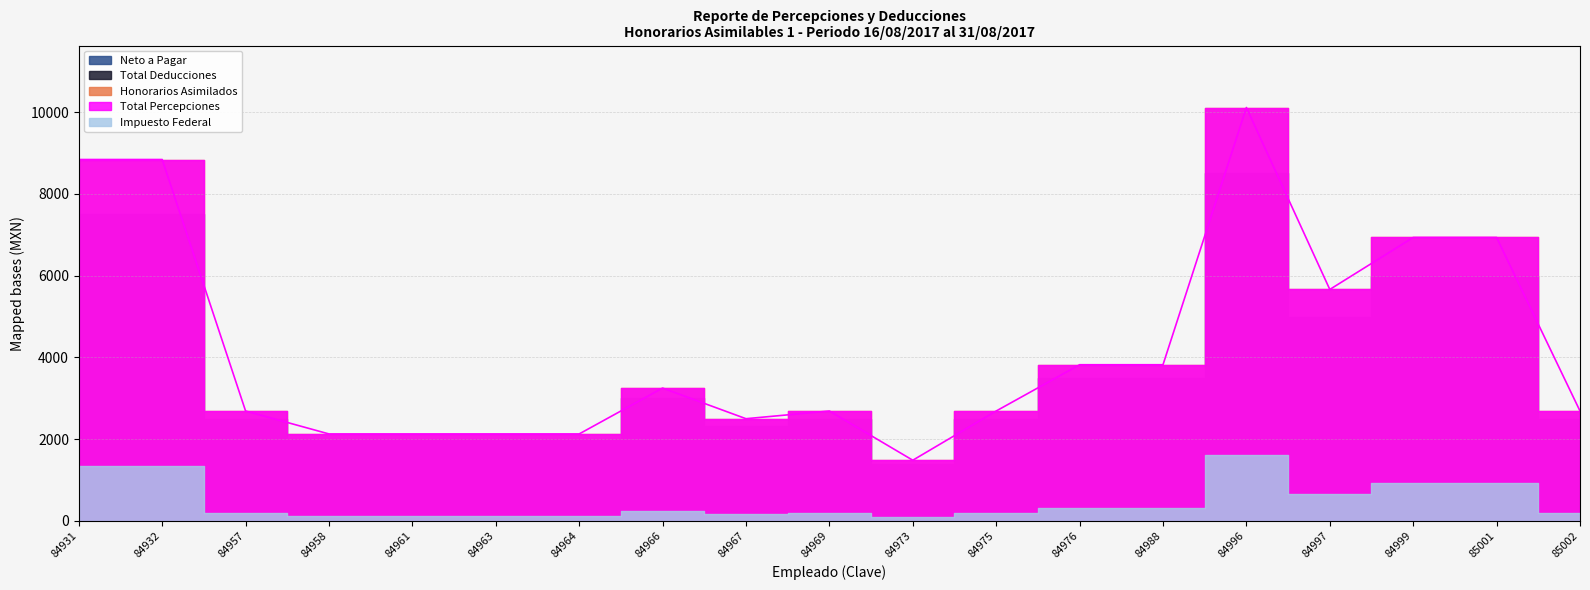

At how many categories does at least one series exceed 3119?

9